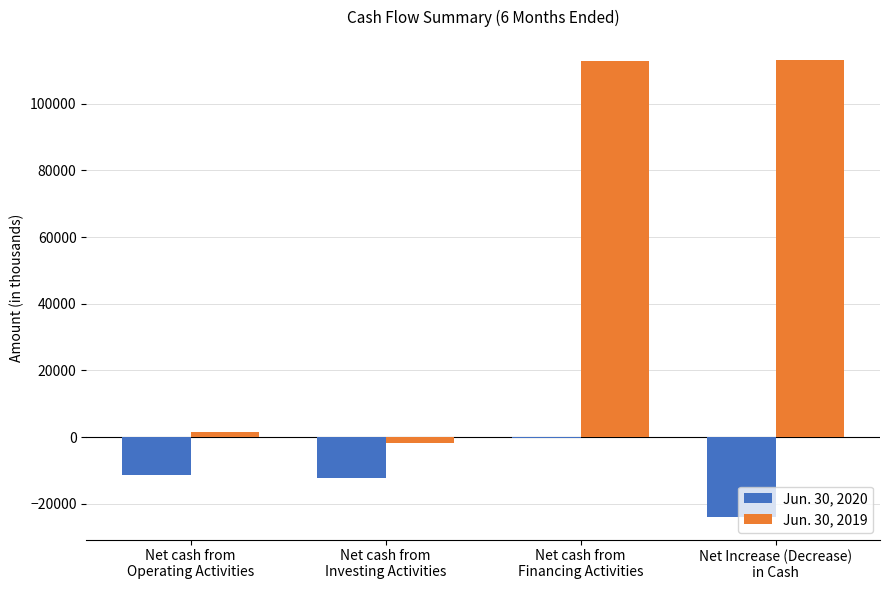

Are the bars horizontal?

No